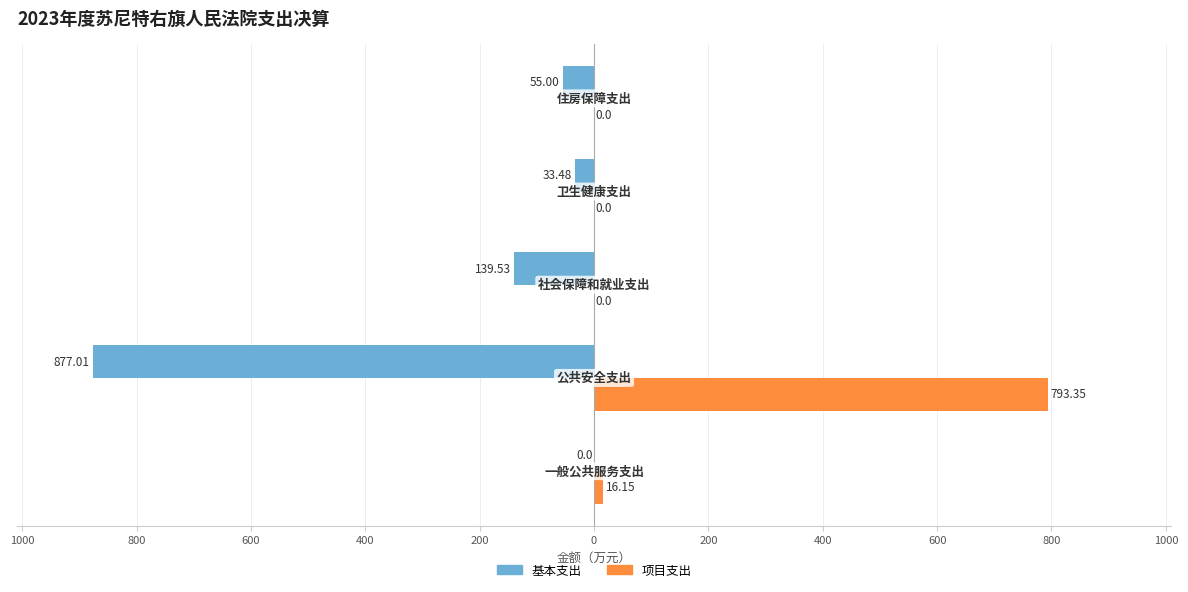

What is the value of the 基本支出 bar at the 4th from the left?

-33.5